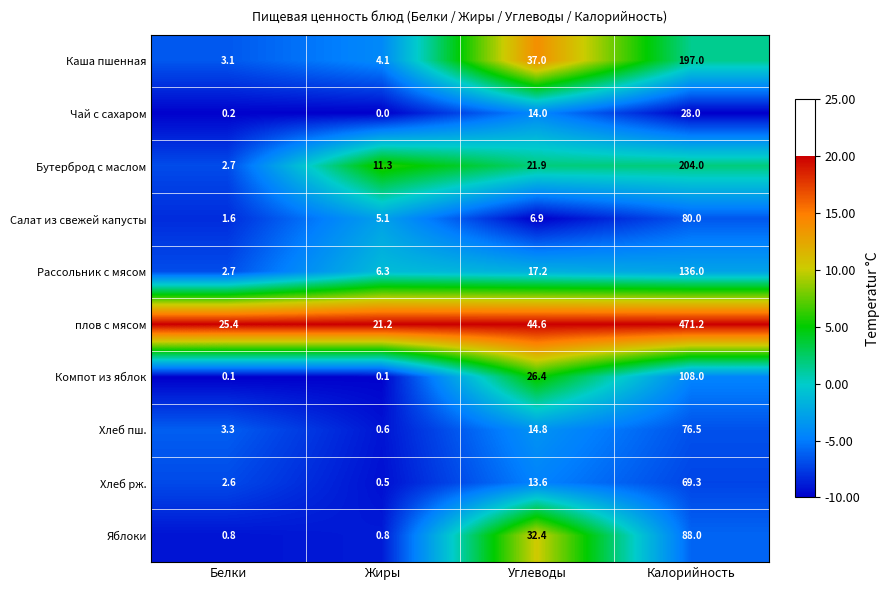

At which category does the chart reach its minimum across all series?

Жиры